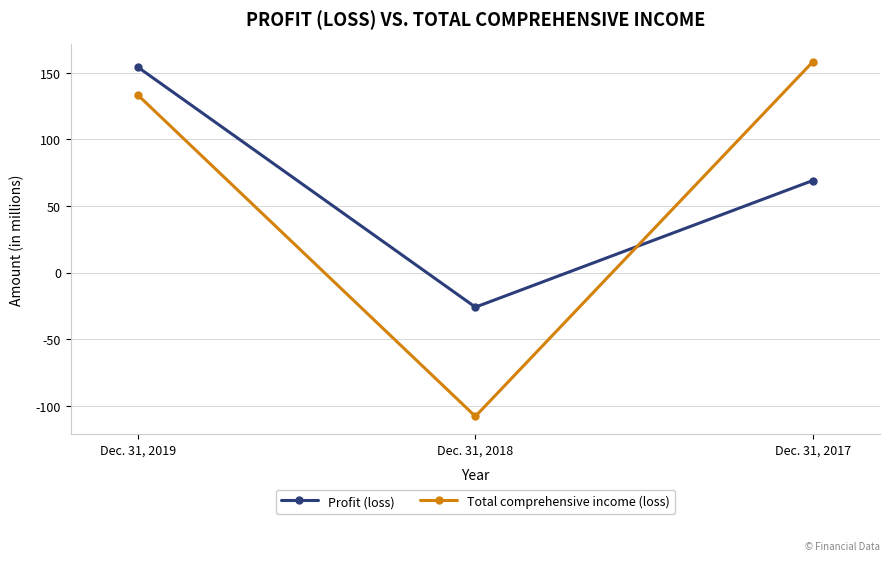

What is the difference between the maximum and minimum values in the Total comprehensive income (loss) series?

266